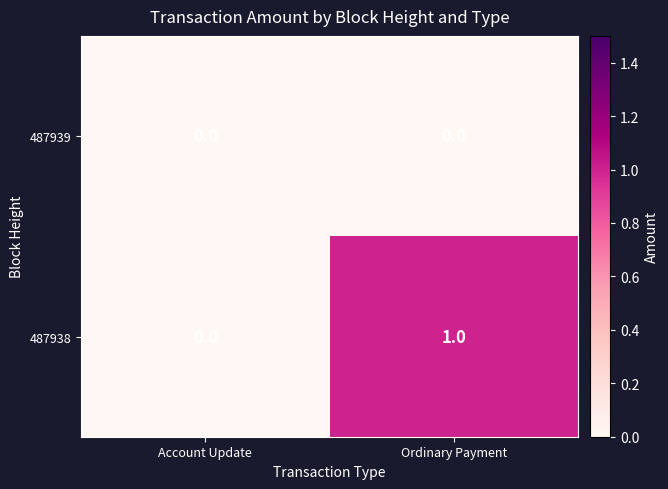

Count the number of categories in the chart.

2